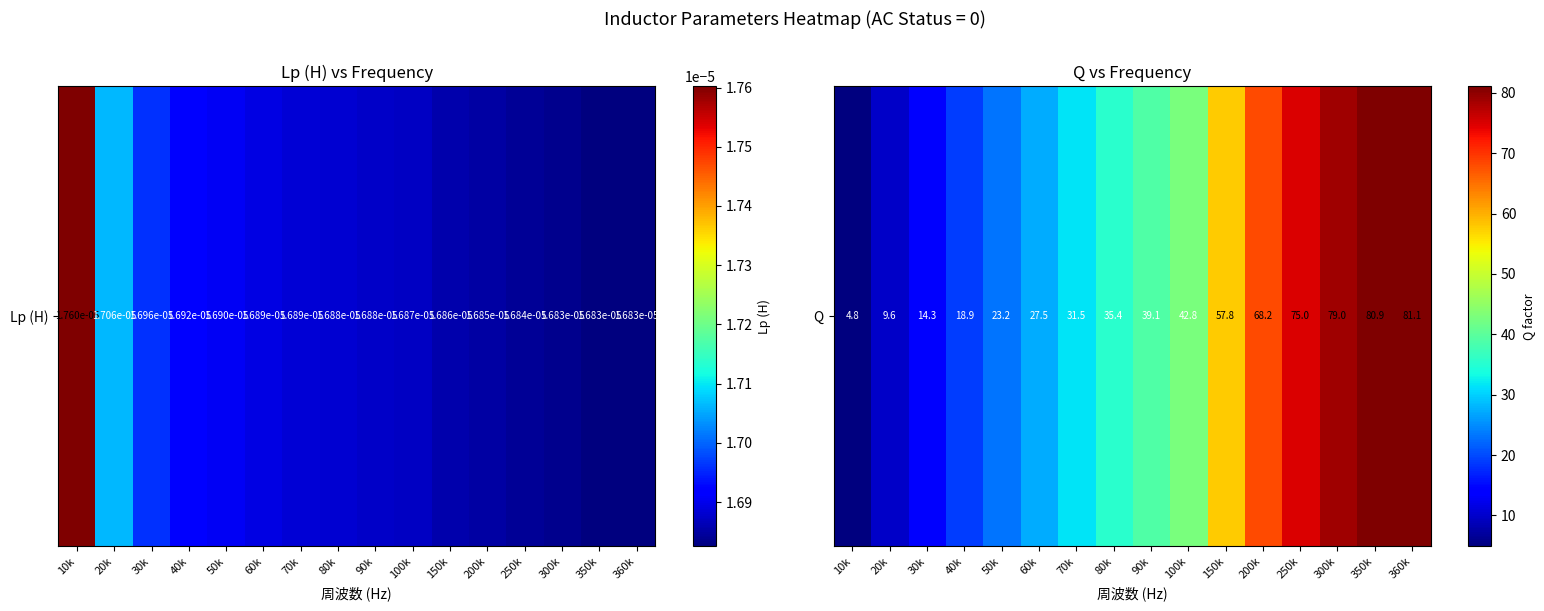

True or false: the data shows 80.9 at 350k.

True